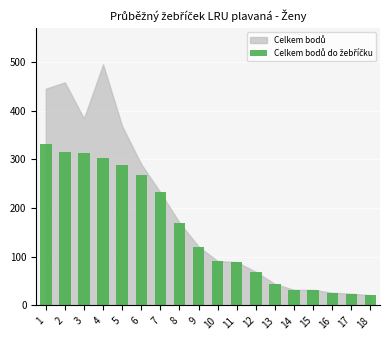

Which label corresponds to the largest value in the chart?

1